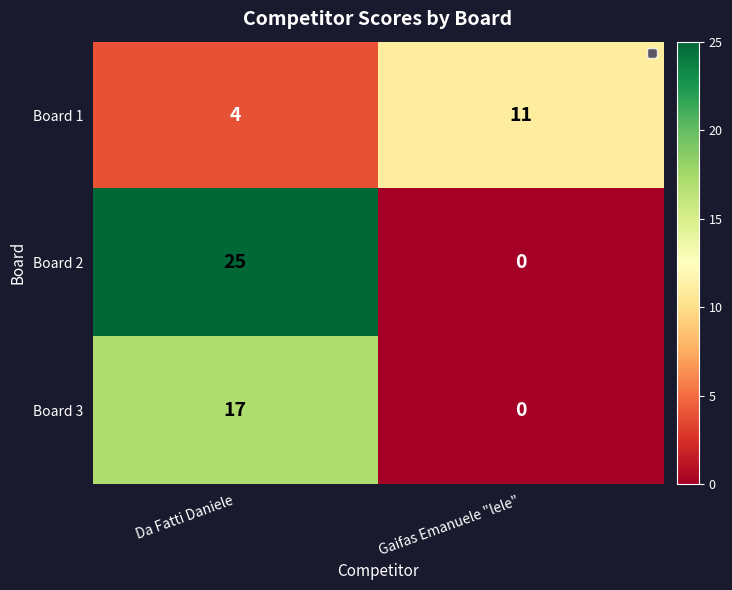

List the series in order of their peak value, lowest first.

Board 1, Board 3, Board 2